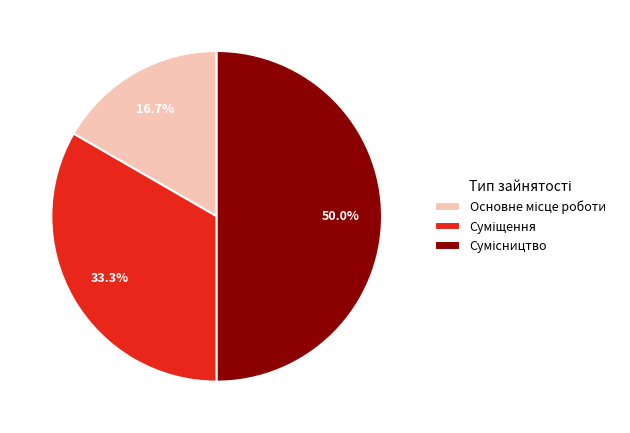

How many slices are in this pie chart?

3